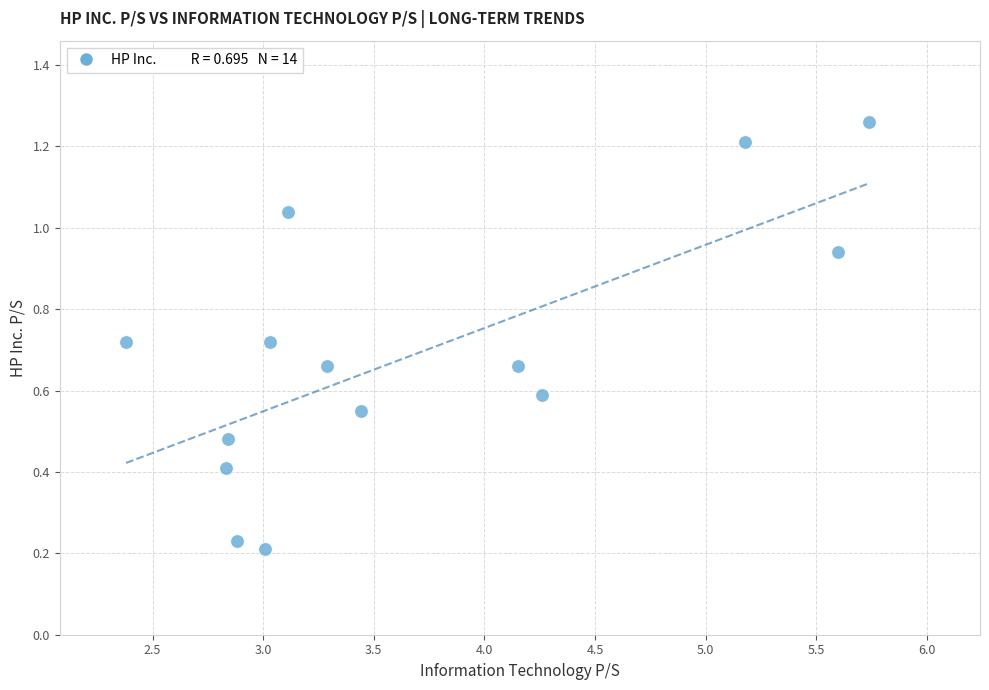

What is the range of X values (max minus min)?

3.4